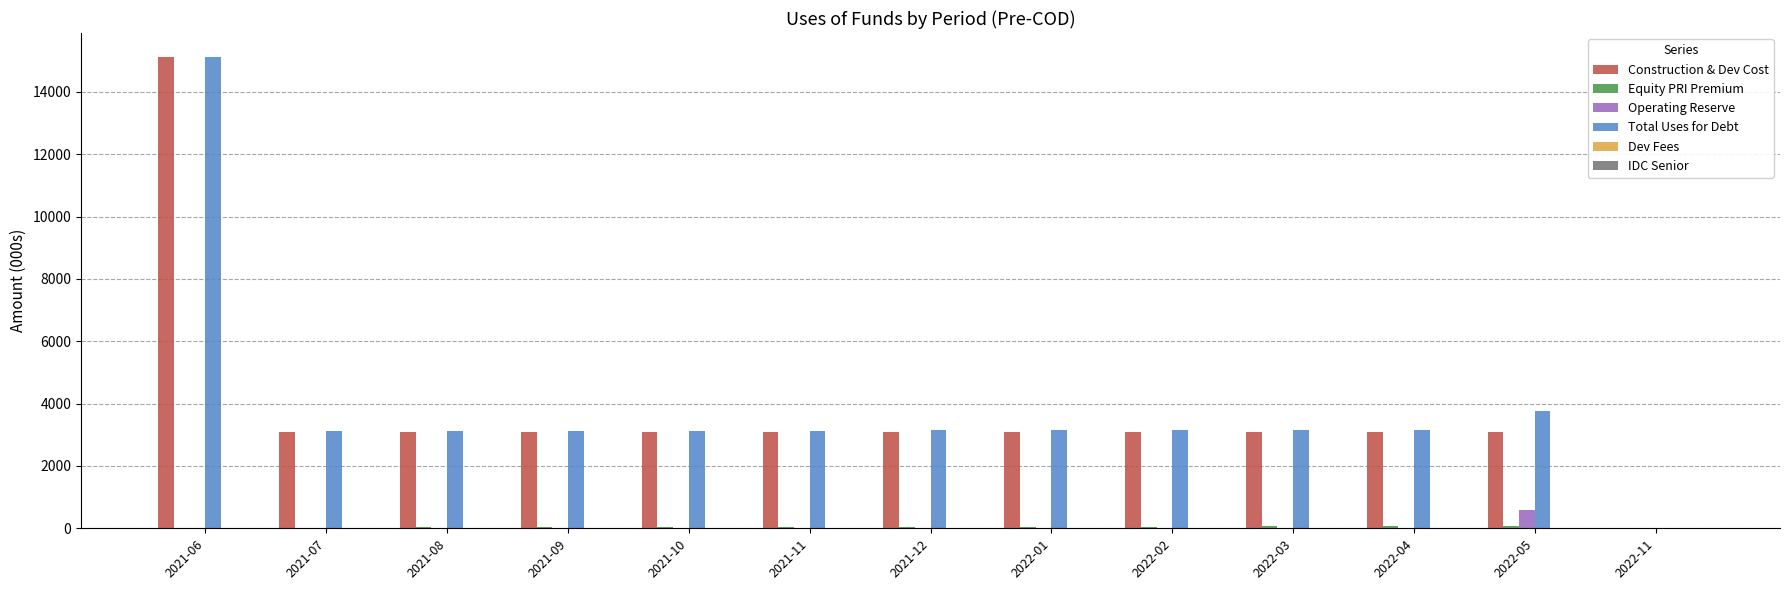

At which label does Operating Reserve reach its peak?

2022-05